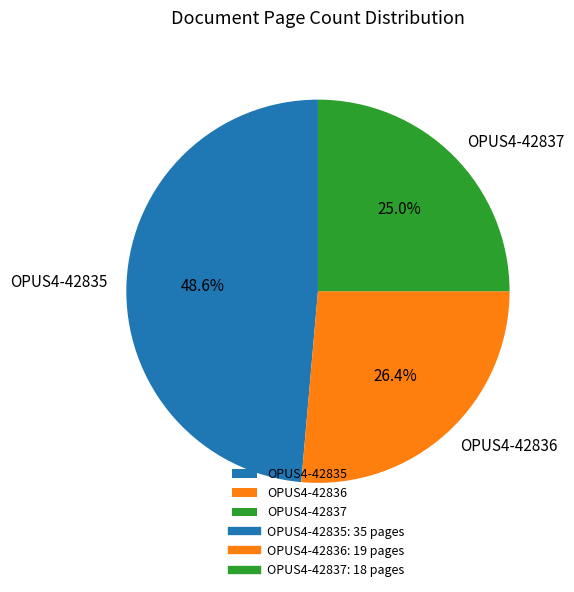

To the nearest percent, what is the difference between the largest and smallest slice percentages?

24%